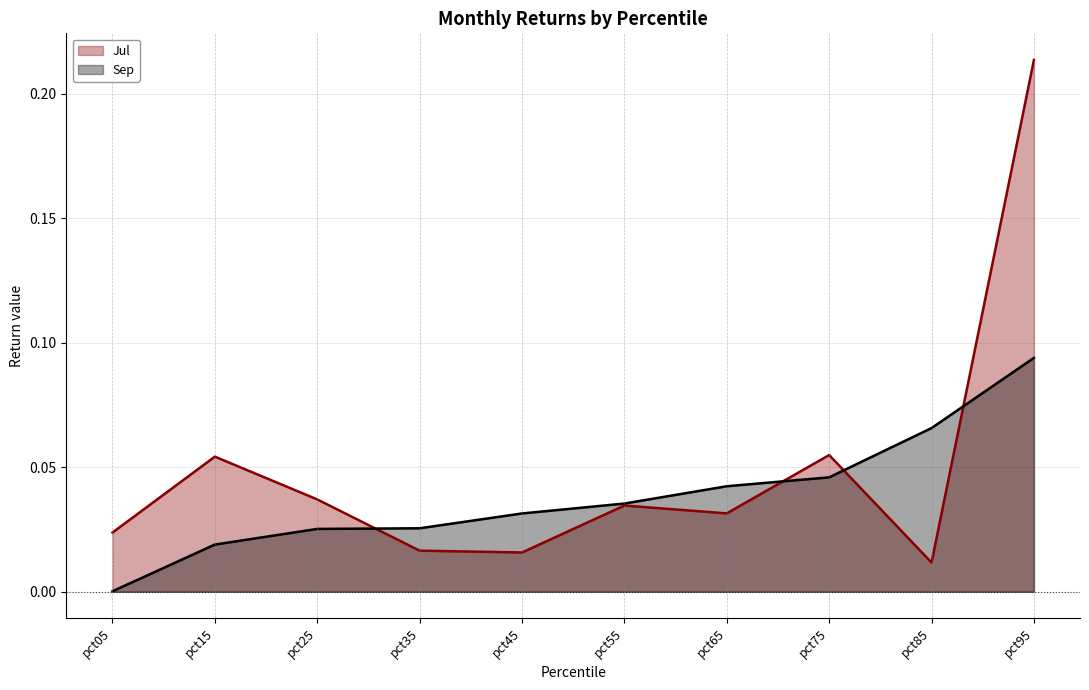

List the series in order of their overall mean, highest first.

Jul line, Sep line